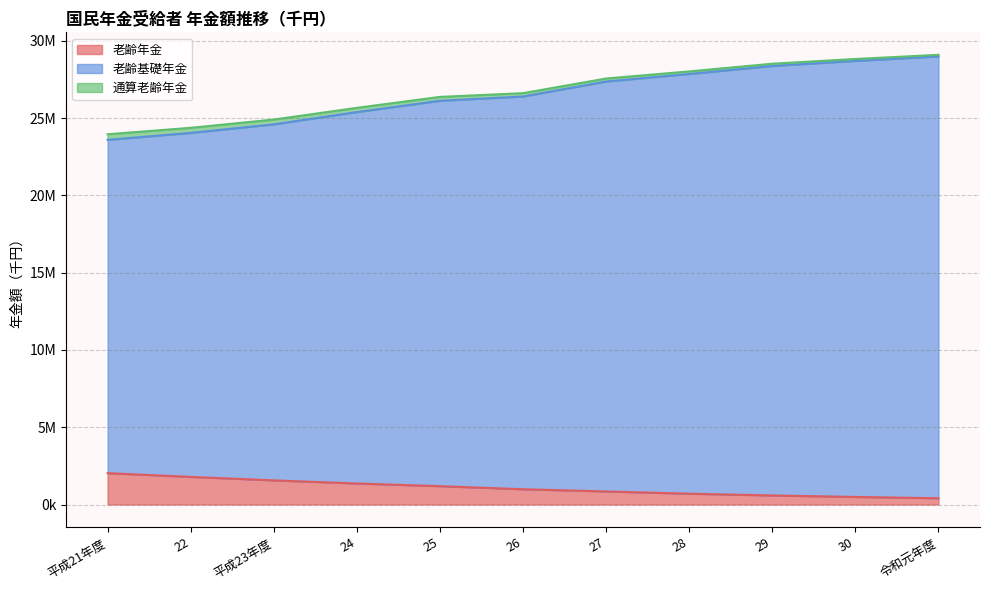

What is the maximum value for 老齢年金?

2030916